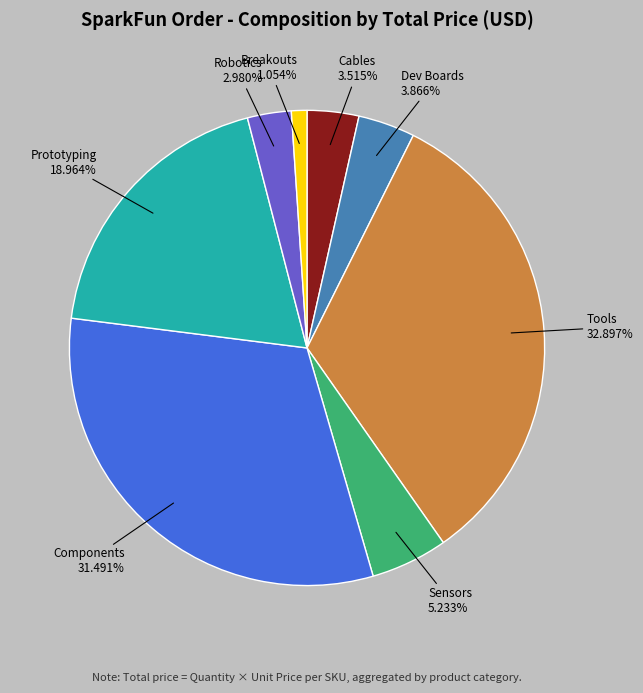

Is the sum of Cables and Robotics greater than half?

No